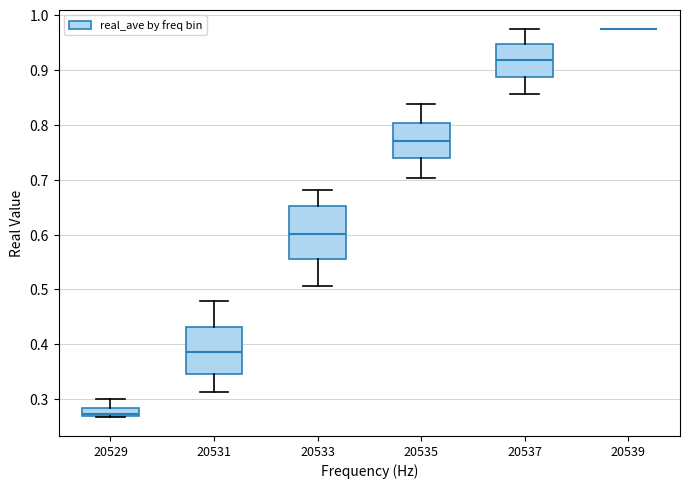

Where does the lower whisker of the box at x = 20535 end on the y-axis? The values are not printed on the chart, so give them approximately, as read against the axis.

0.70